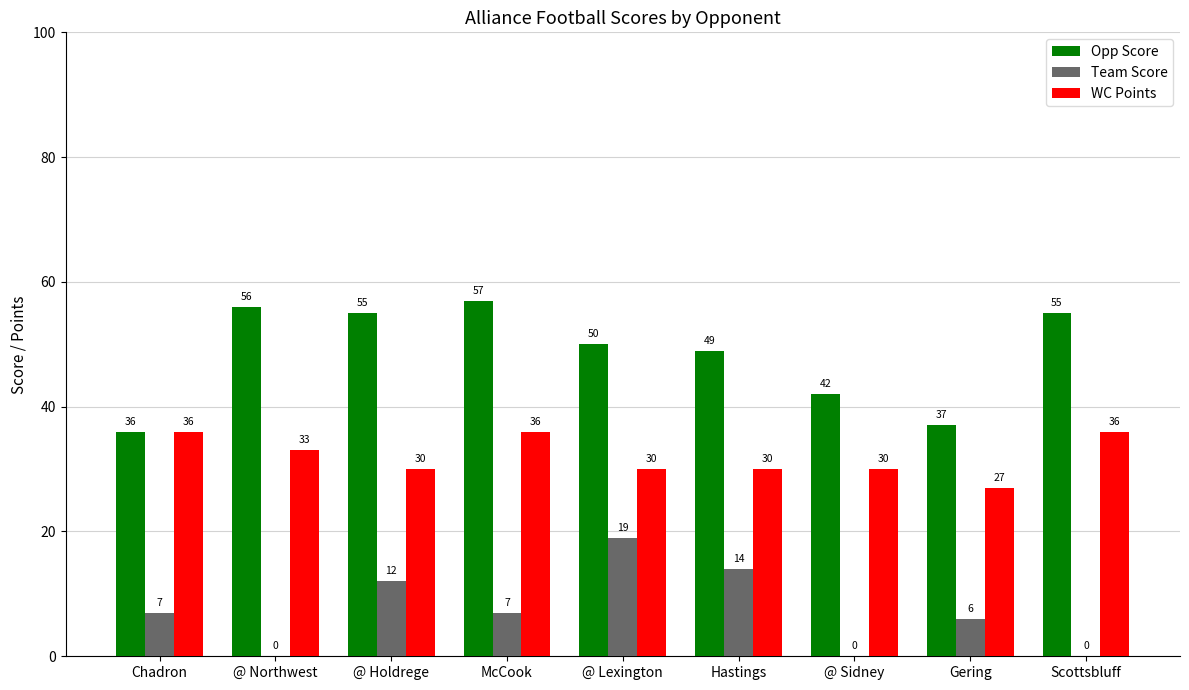

What is the total value across all series at @ Lexington?

99